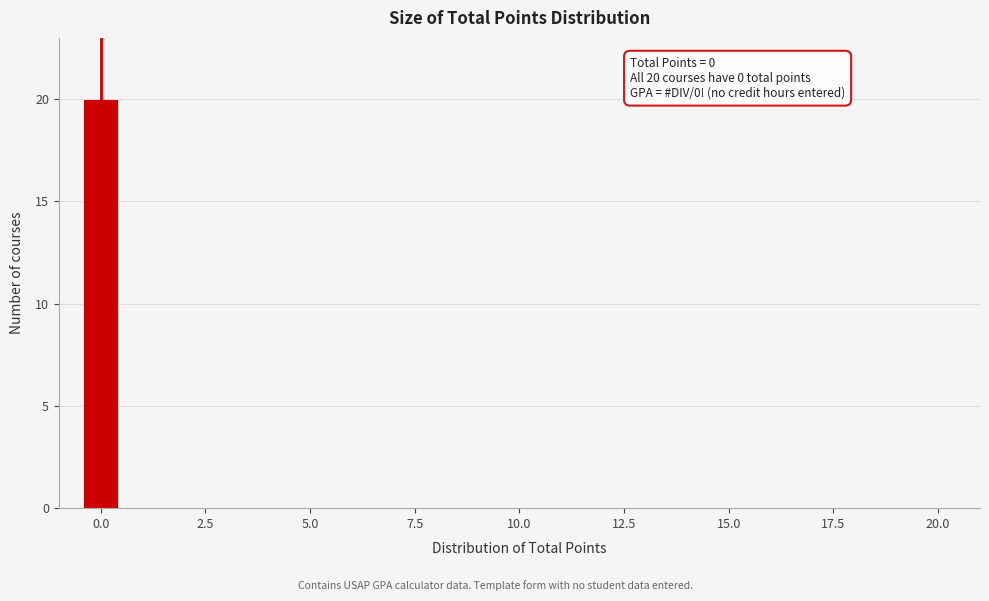

Read against the x-axis, roughly where is the centre of the tallest bar?

0.0